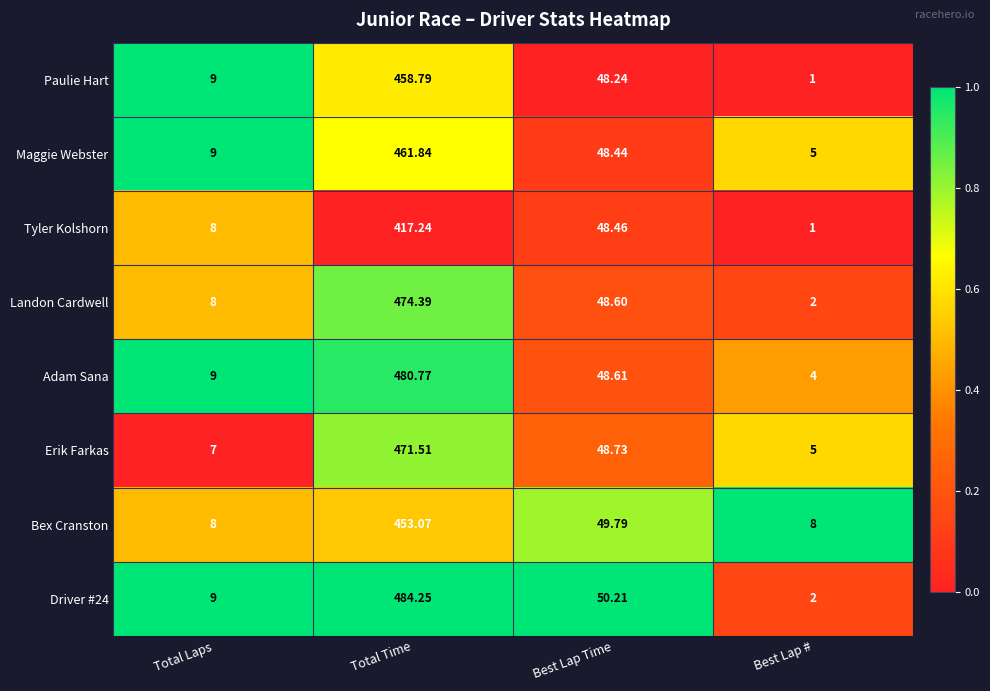

List the labels in order of Paulie Hart value, smallest first.

Best Lap #, Total Laps, Best Lap Time, Total Time